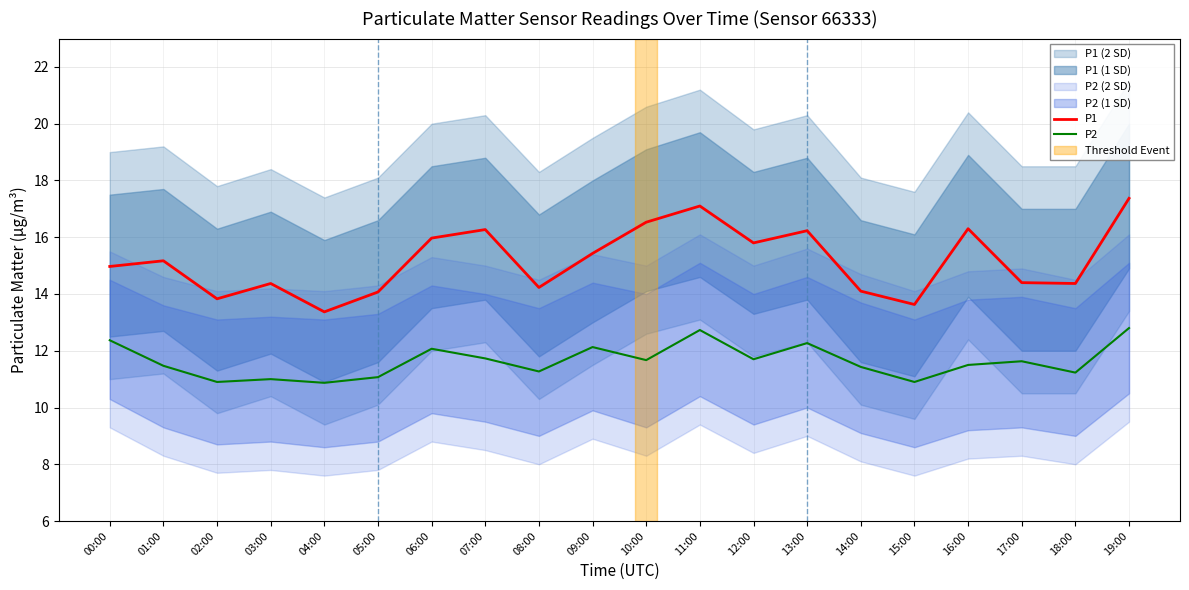

What is the difference between the highest and lowest values at 09:00?

3.3